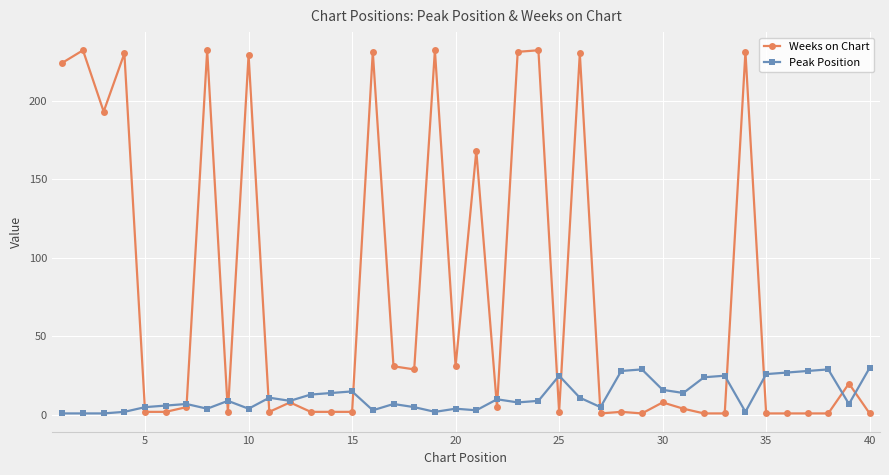

Which series has the largest total across all categories?

Weeks on Chart